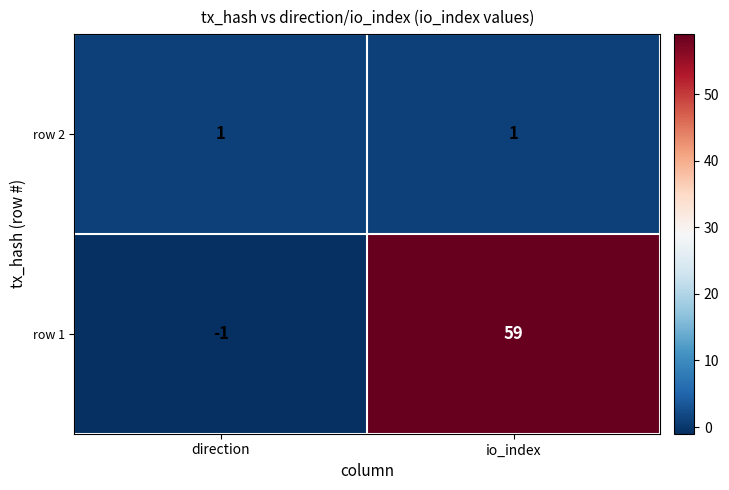

Rank the series by their average value, from lowest to highest.

row 2, row 1